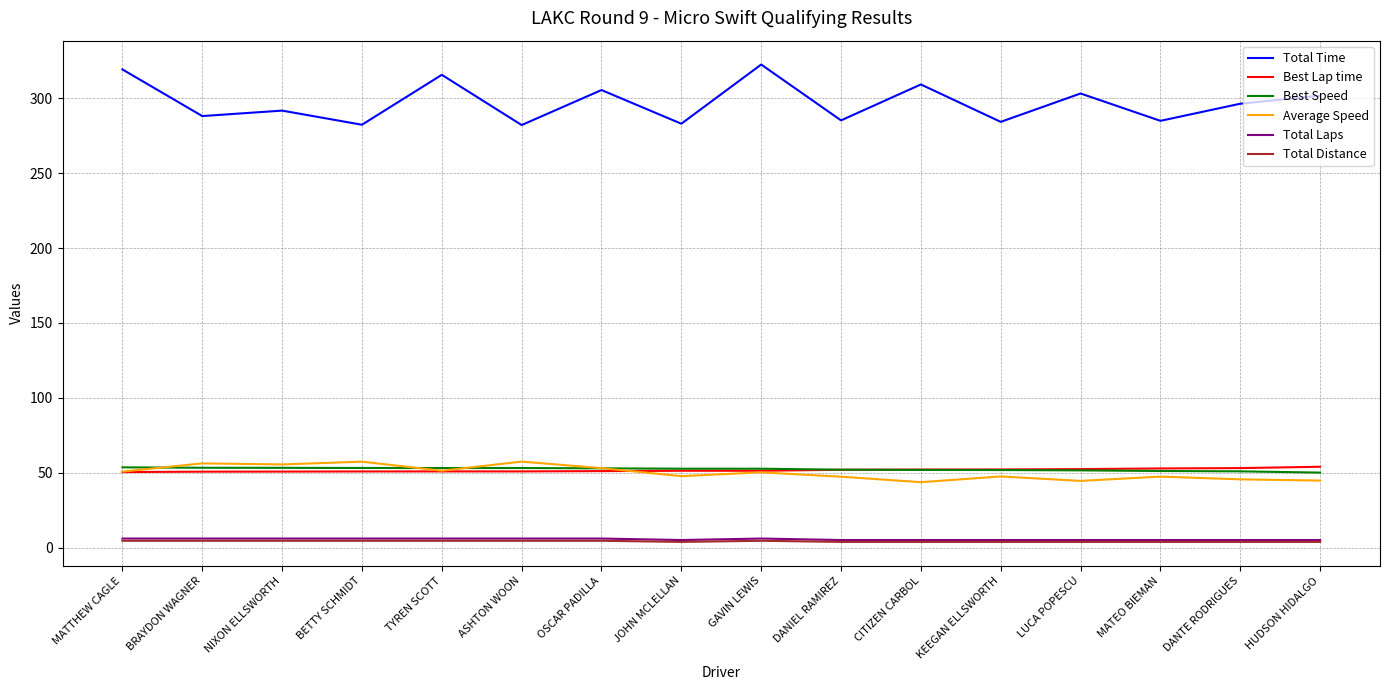

True or false: Total Time and Best Lap time cross at least once.

False